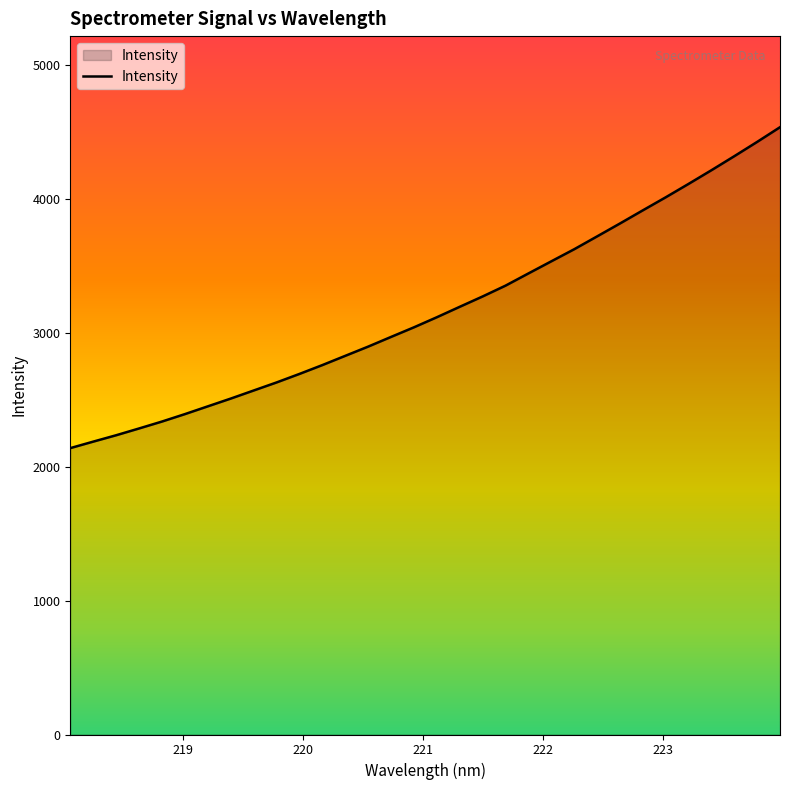

What is the maximum value shown in the chart?

4532.6